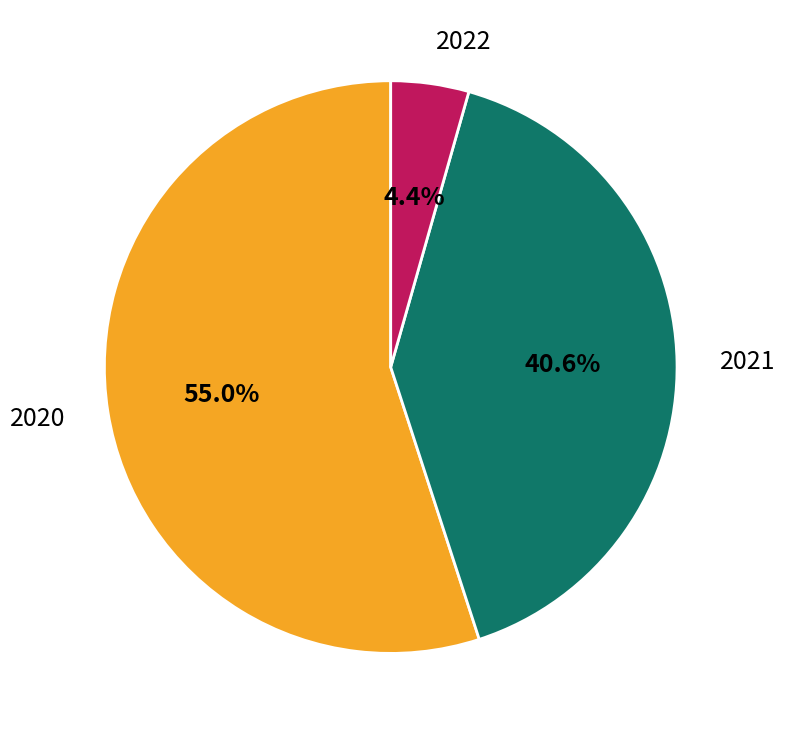

True or false: 2020 accounts for 55% of the total.

True